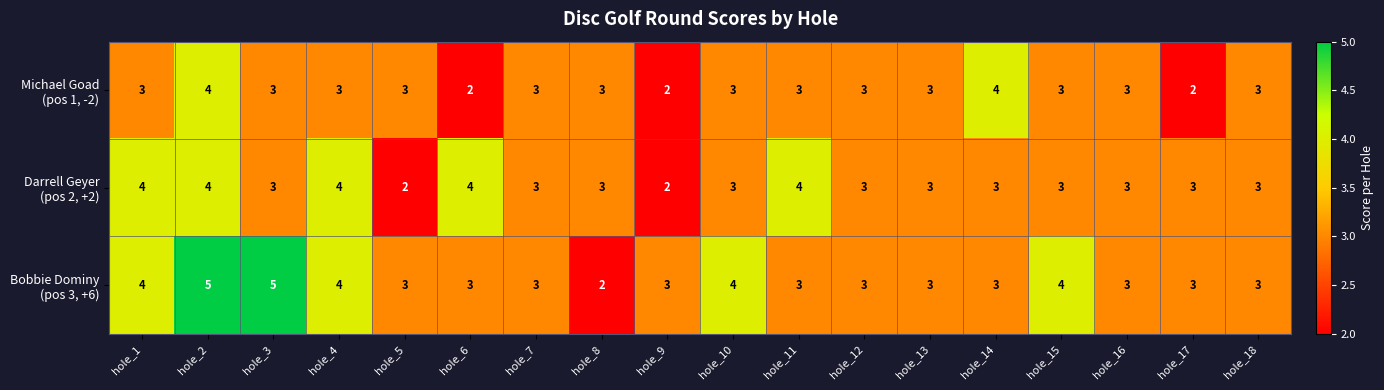

What is the total value across all series at hole_4?

11